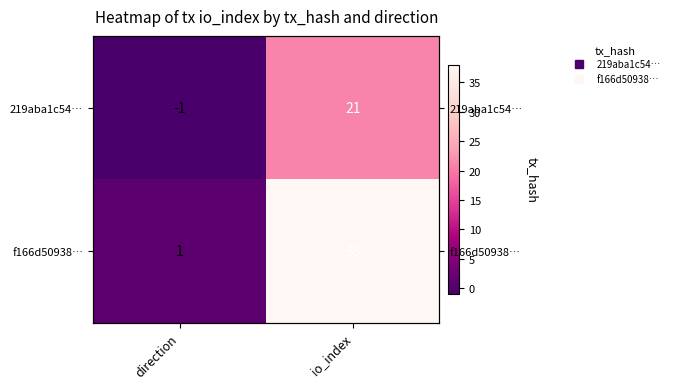

How many data points in 219aba1c54… are less than 21?

1